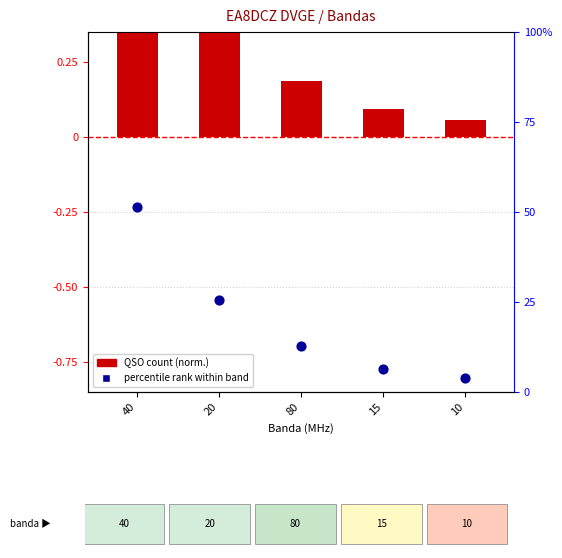

Is the value of QSO count (norm.) at 20 greater than the value of percentile rank within band at 10?

No